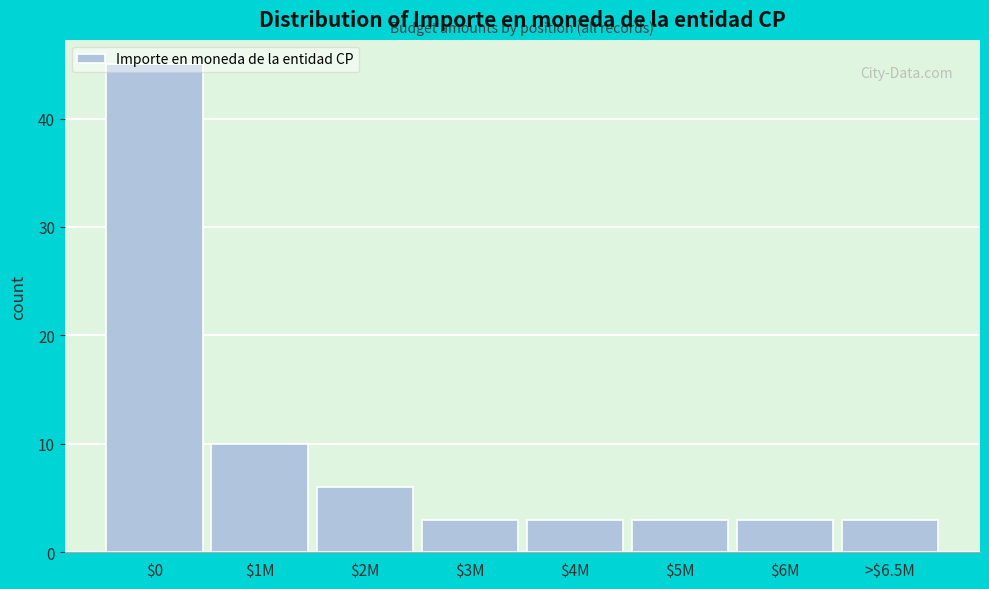

What is the minimum value shown in the chart?

3